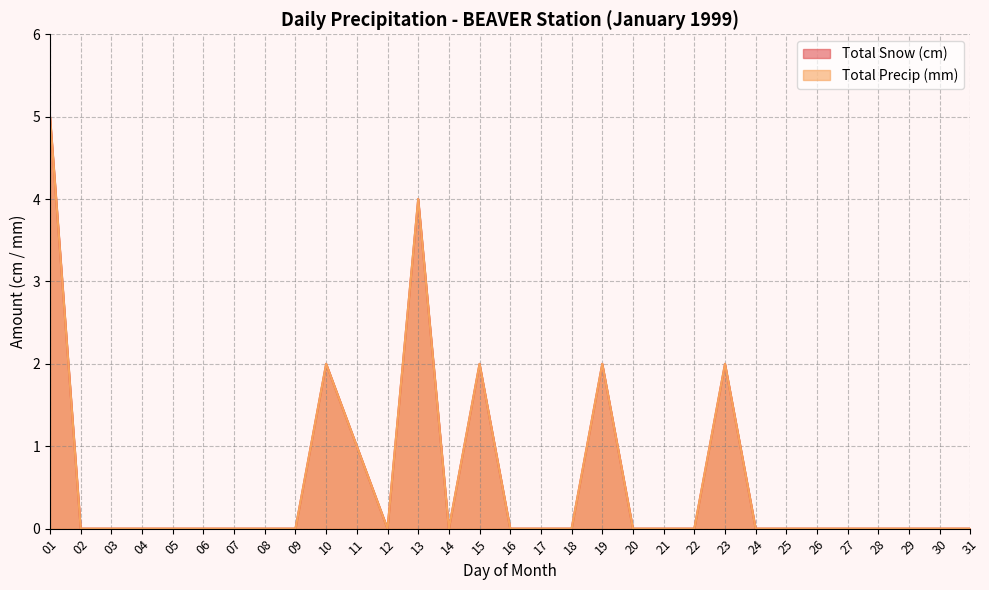

At which category does Total Snow (cm) reach its first local valley?

12